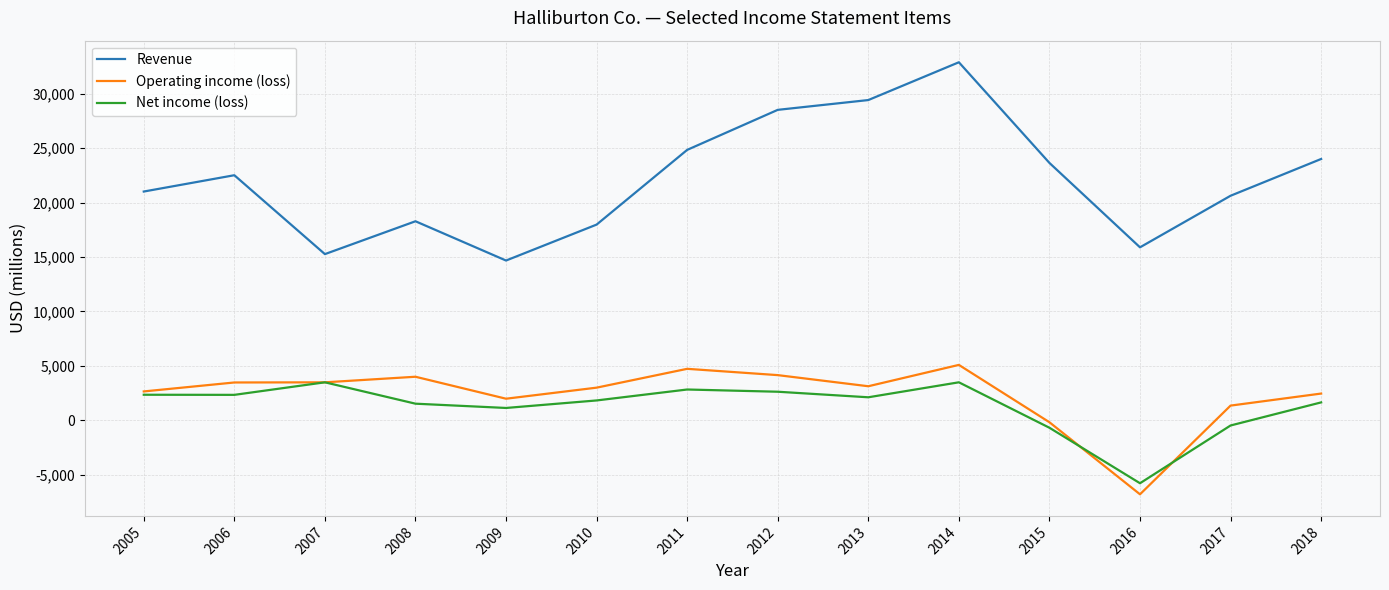

Does the chart display data point markers on the line(s)?

No